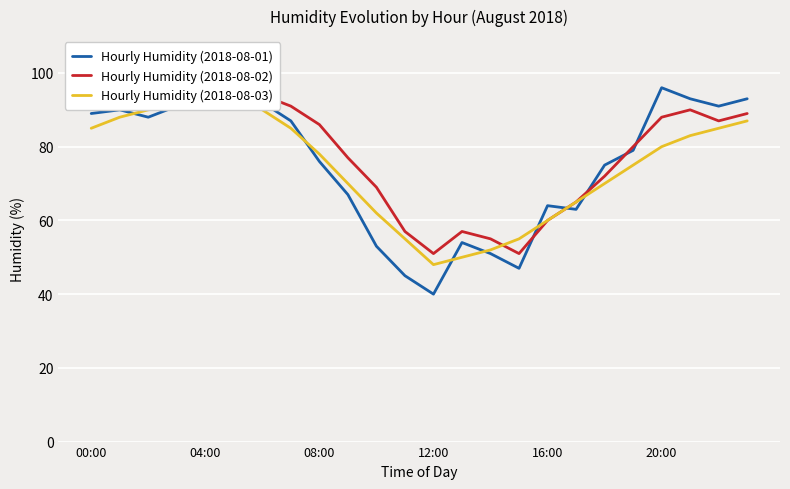

The Hourly Humidity (2018-08-02) series shows 30 at 13. True or false?

False